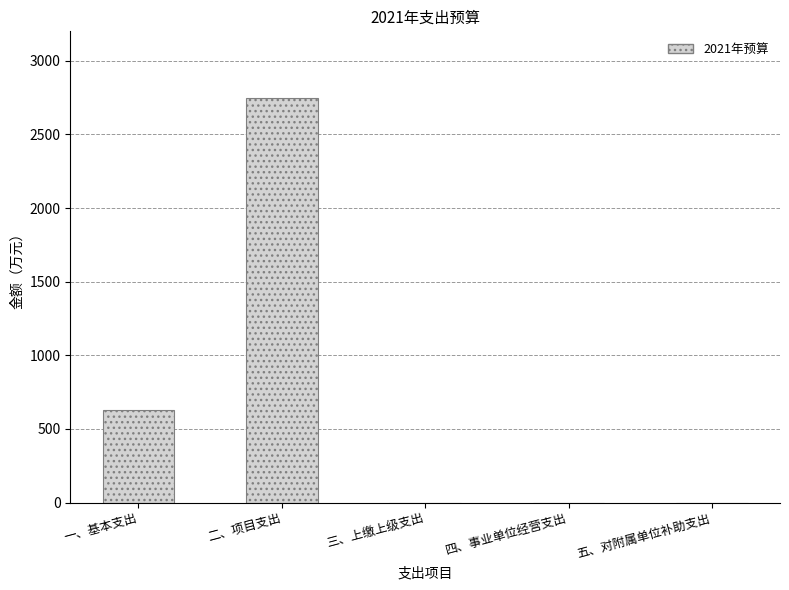

Is it true that the value at 四、事业单位经营支出 is -1368.1?

False